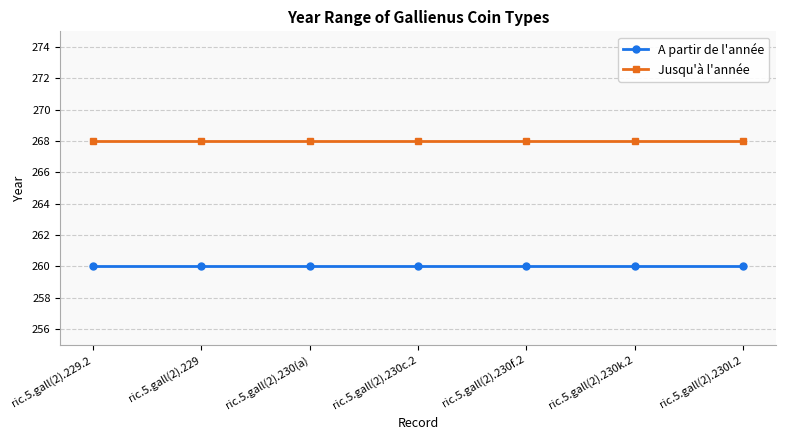

True or false: Jusqu'à l'année has a value of 268 at ric.5.gall(2).229.

True